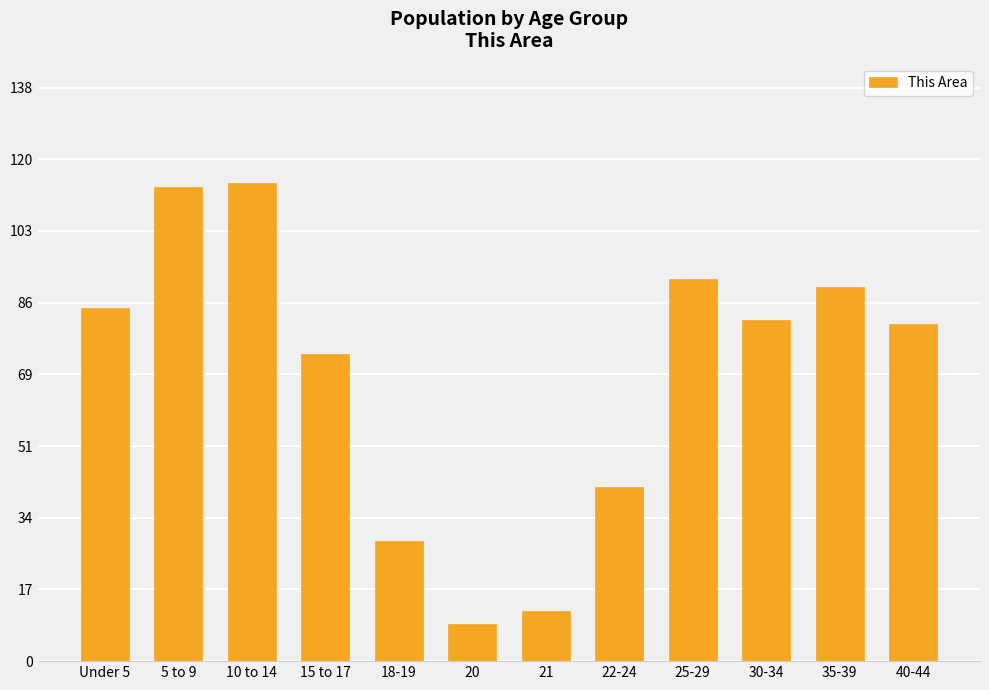

Where is the data nearest to the value 62?

15 to 17